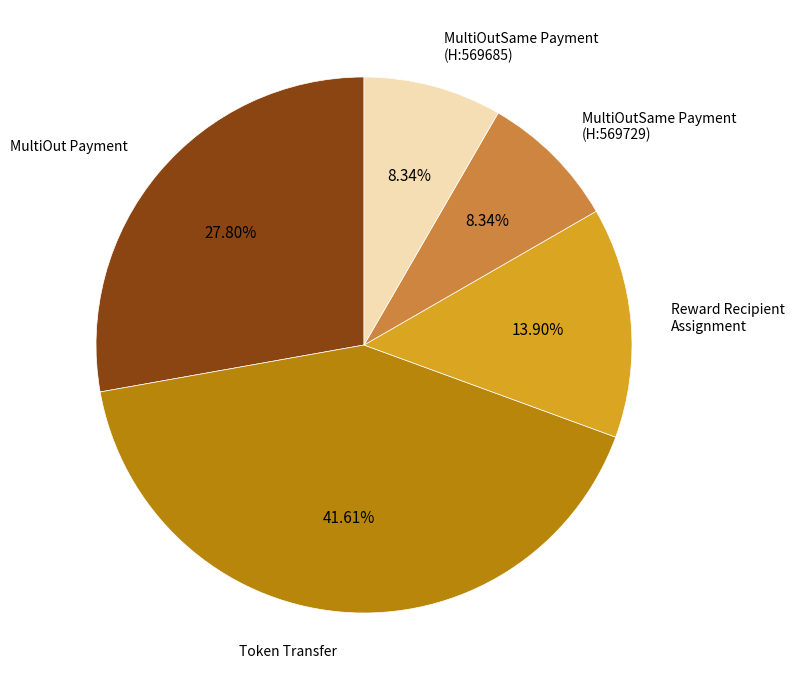

What is the ratio of the value at Reward Recipient Assignment to the value at MultiOutSame Payment (H:569685)?

1.7